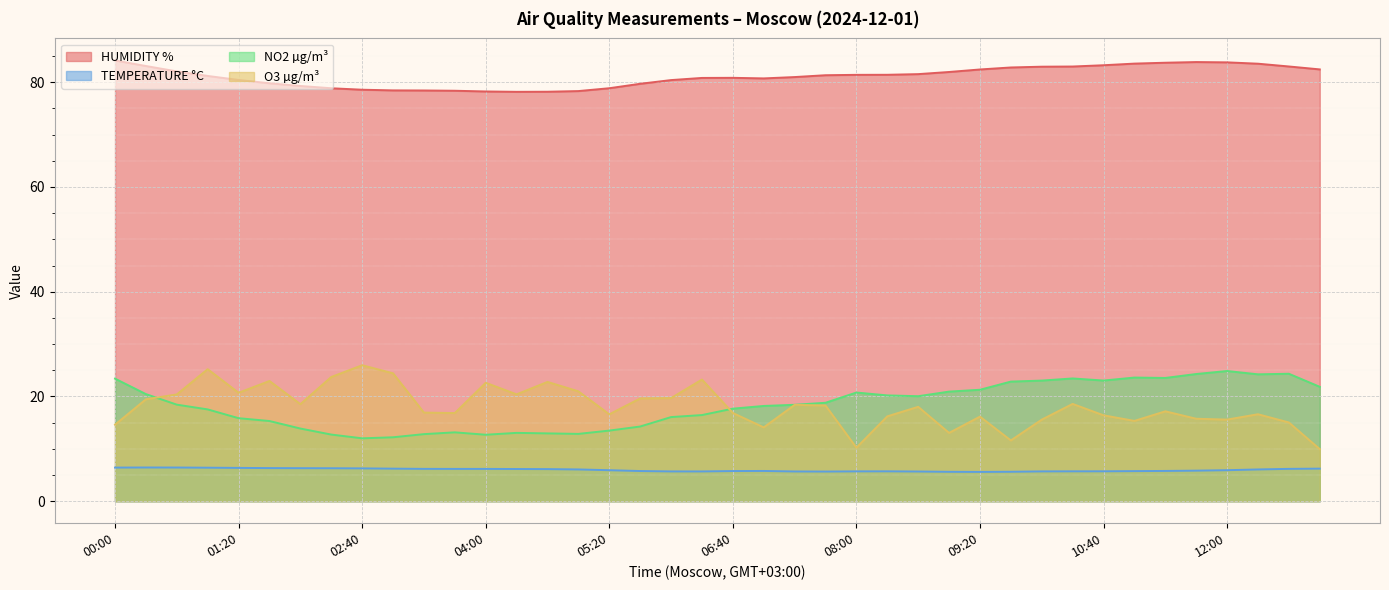

What is the value of the HUMIDITY % point at the 21st from the left?

80.8